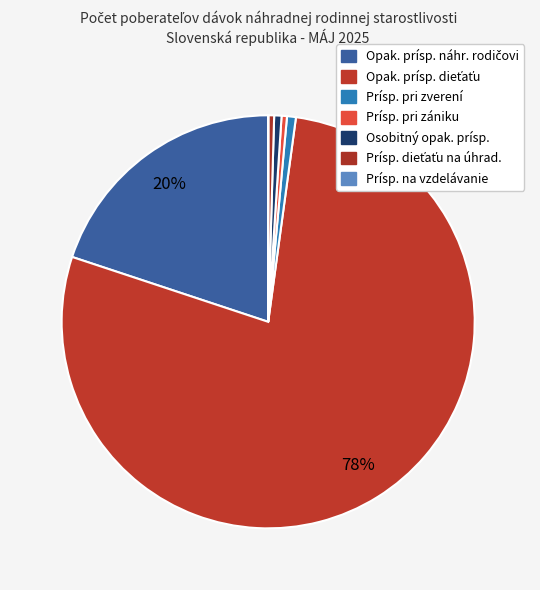

Which category has the biggest portion of the pie?

Opak. prísp. dieťaťu